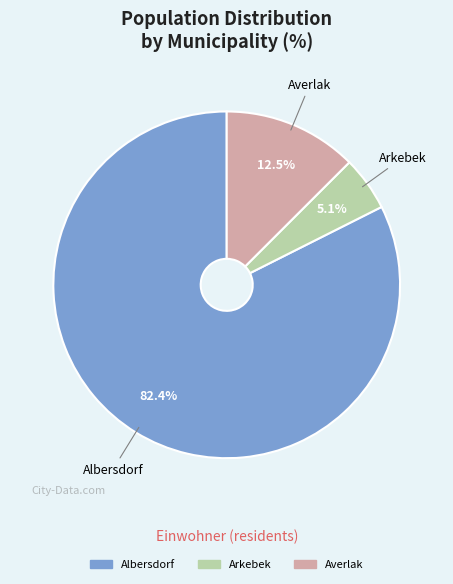

To the nearest percent, what is the average slice percentage?

33%